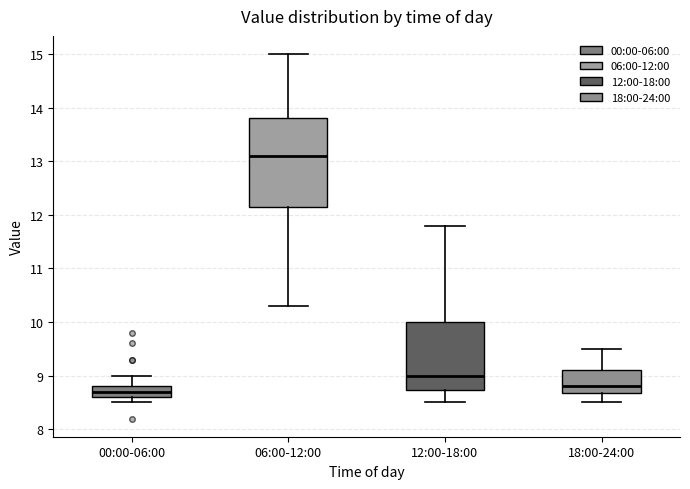

Which box has the lowest median line?

00:00-06:00